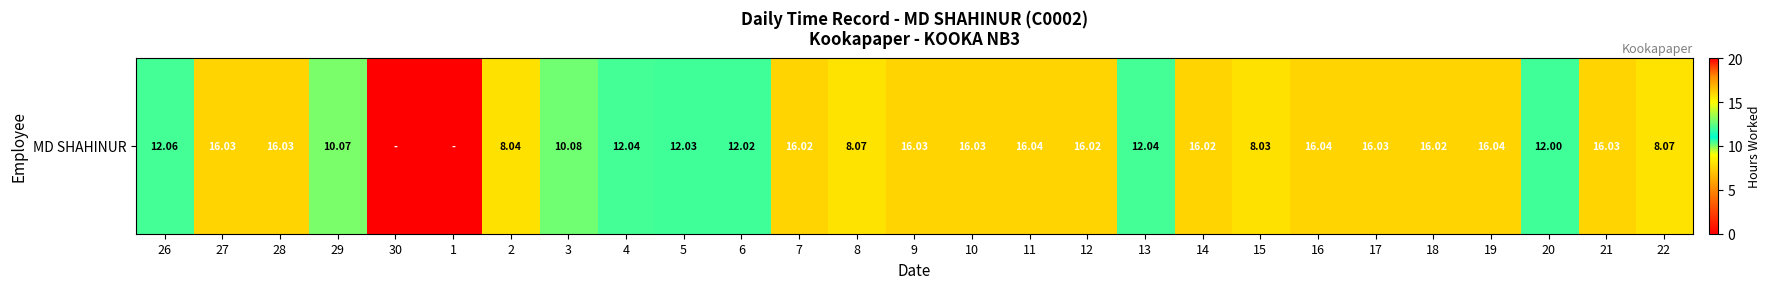

The value at 13 is 3.9. True or false?

False